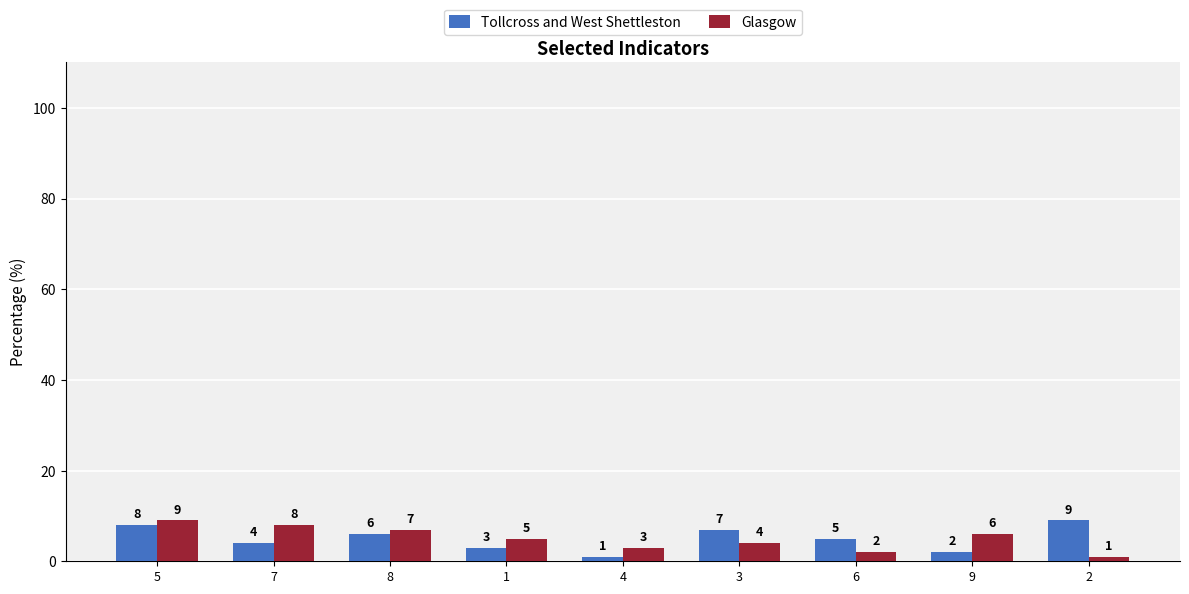

How many distinct data groups are displayed?

2